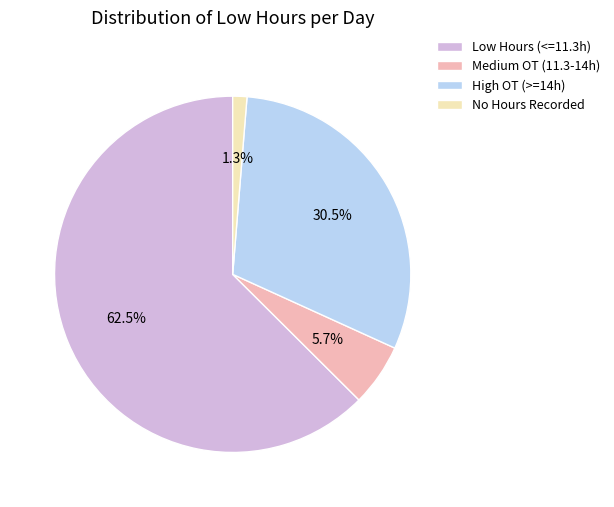

What is the total percentage of Low Hours (<=11.3h) and No Hours Recorded?

63.8%